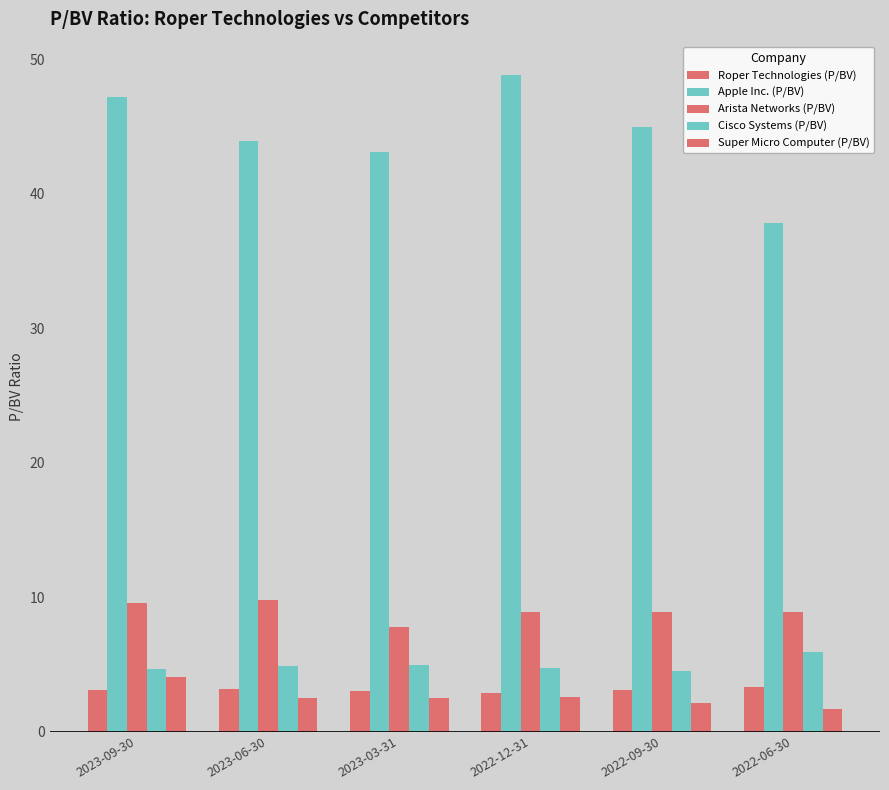

At which category is the sum across all series the highest?

2023-09-30